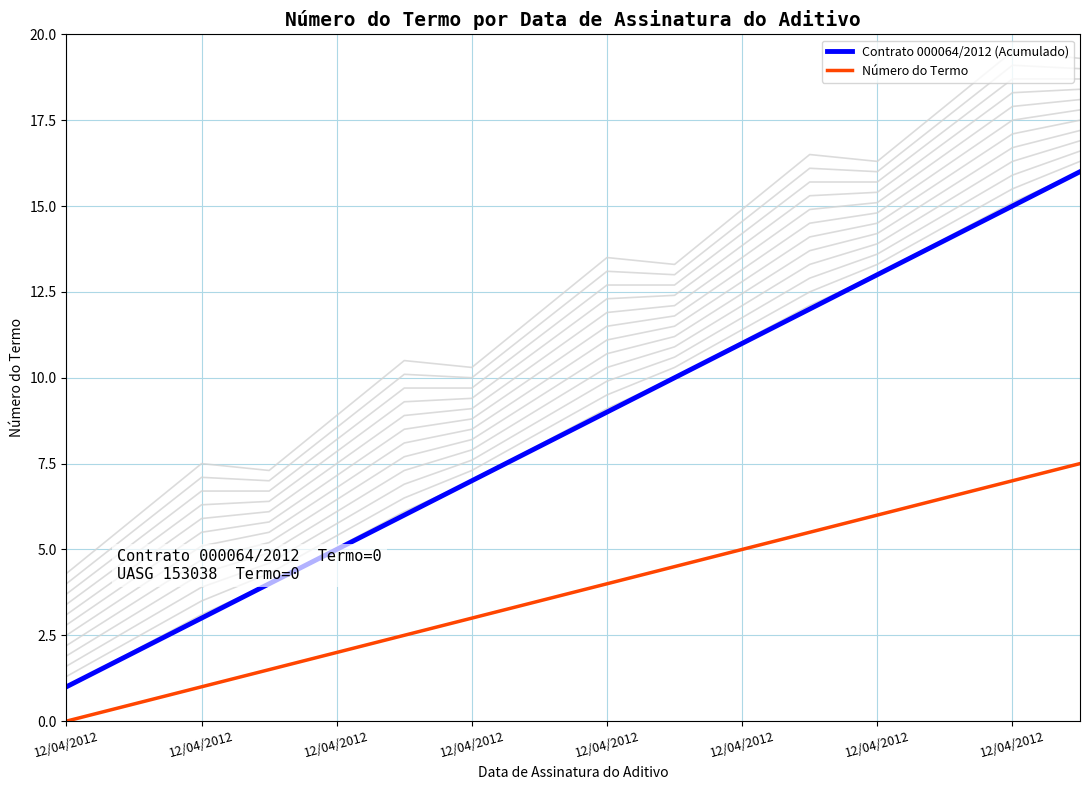

How many categories are shown in the chart?

16